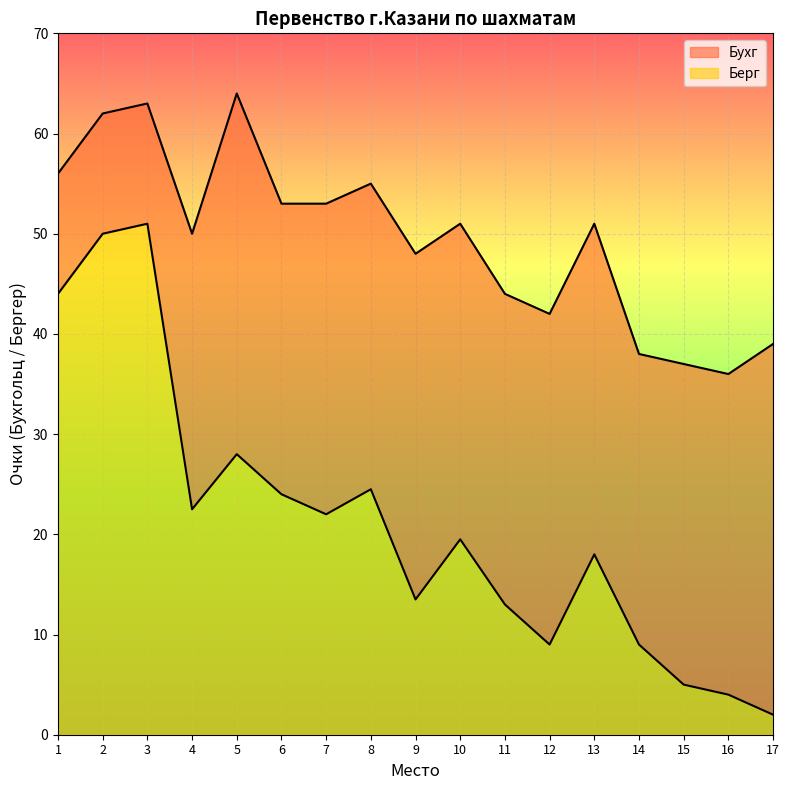

At which label is Бухг closest to 50?

4